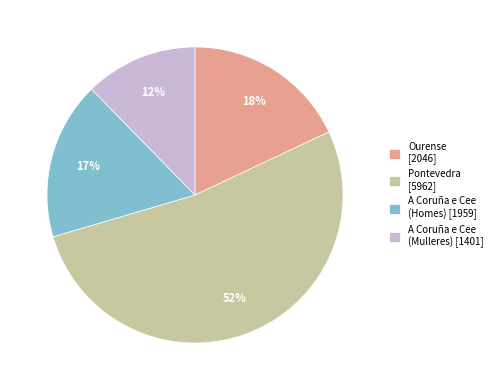

What is the largest slice in the pie chart?

Pontevedra [5962]